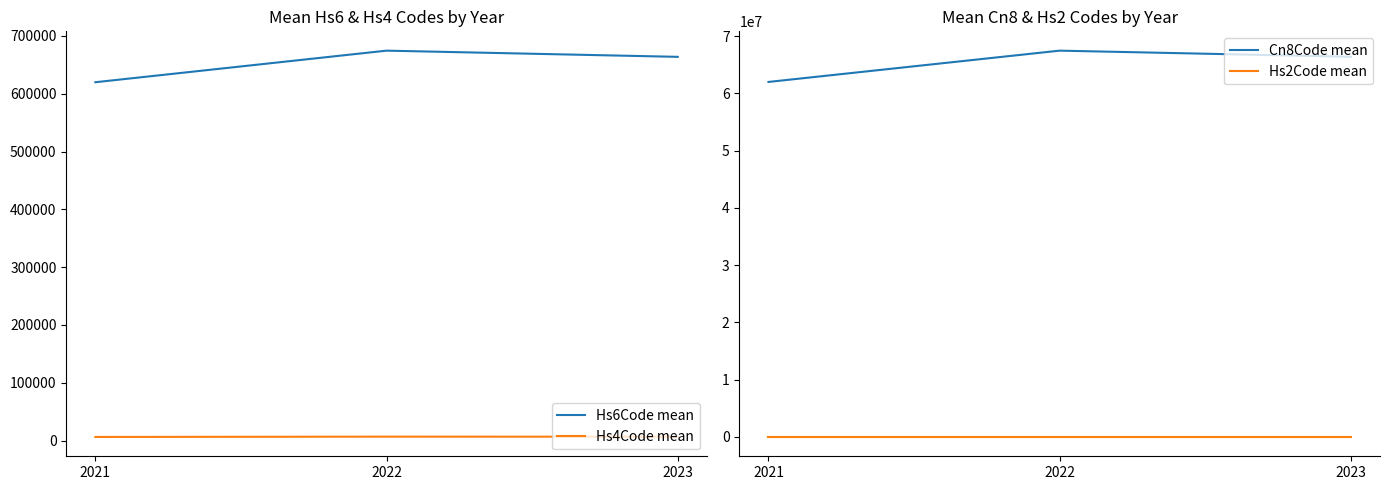

Reading right to left, list all the values displayed in this chart.

Hs6Code mean: 663790.2	674512.2	619880.0
Hs4Code mean: 6637.4	6744.7	6198.5
Cn8Code mean: 66379072.2	67451262.8	61988020.0
Hs2Code mean: 66.0	69.7	61.5